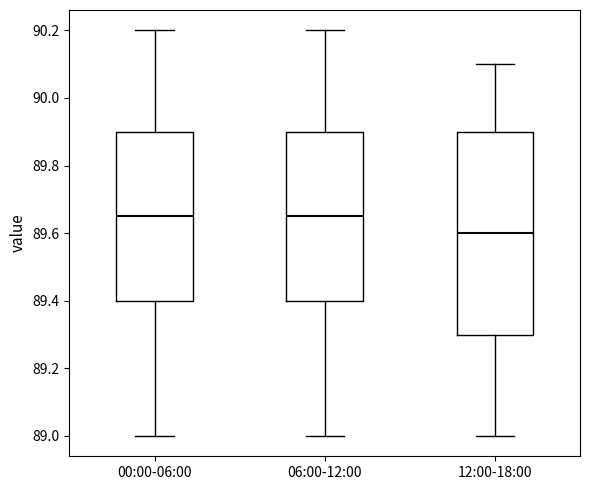

Which box is the tallest, from its lower edge to its upper edge?

12:00-18:00